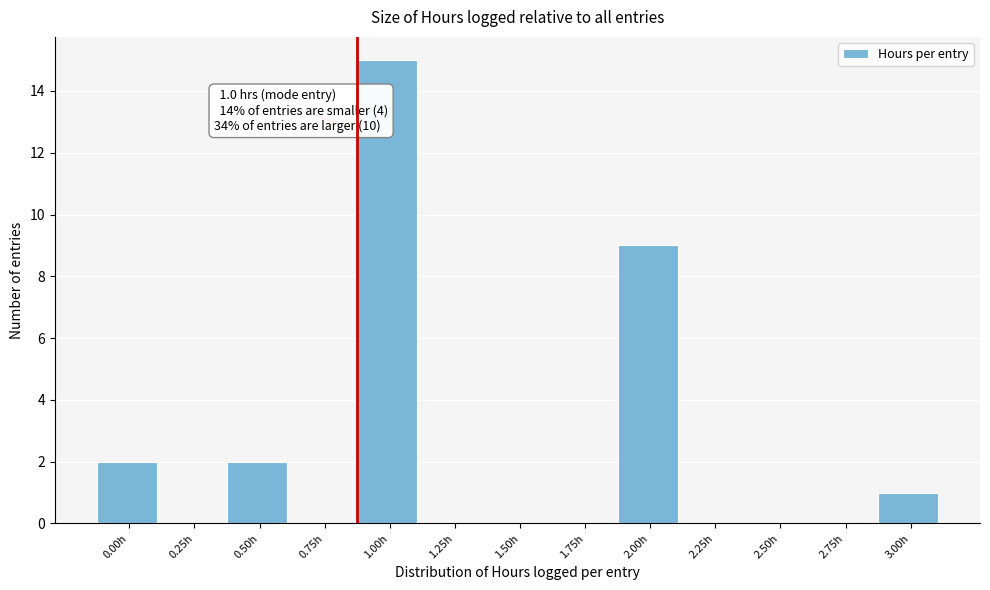

Reading left to right, transcribe all the data shown in this chart.

0.00h=2	0.25h=0	0.50h=2	0.75h=0	1.00h=15	1.25h=0	1.50h=0	1.75h=0	2.00h=9	2.25h=0	2.50h=0	2.75h=0	3.00h=1